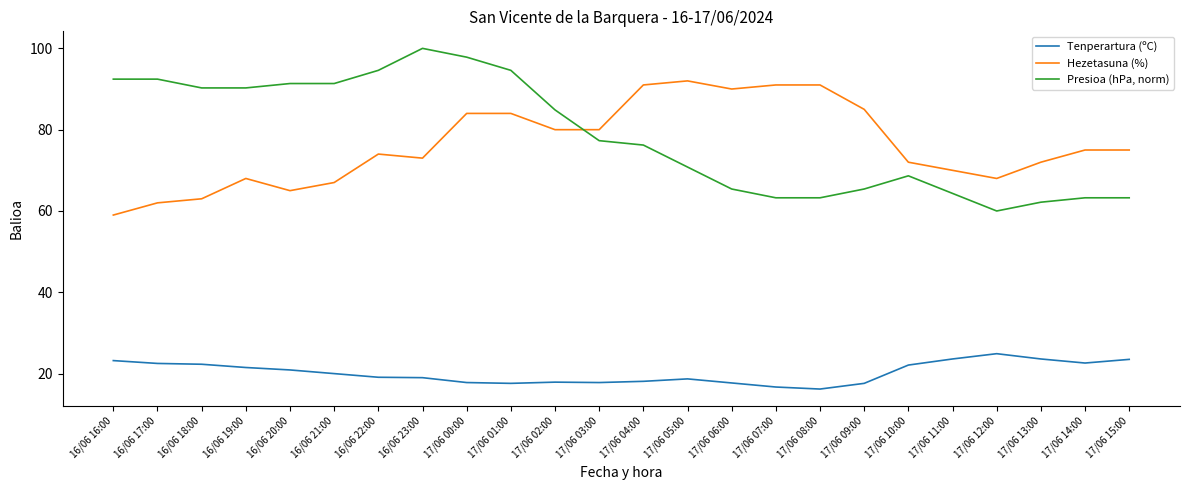

What is the sum of the Tenperartura (ºC) values at 17/06 09:00 and 17/06 03:00?

35.4